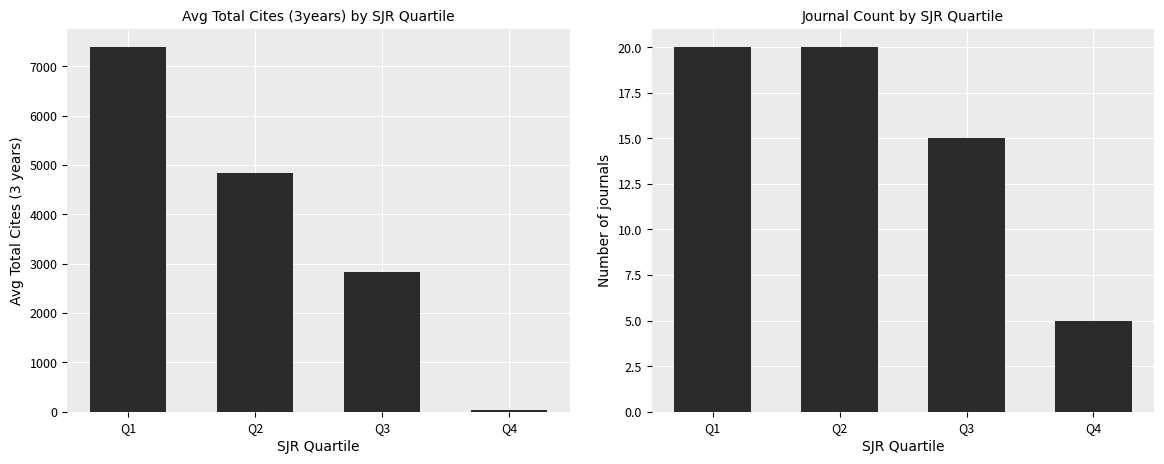

Reading left to right, list all the values displayed in this chart.

Avg Total Cites (3years): 7389	4842	2823	28
Journal Count: 20	20	15	5